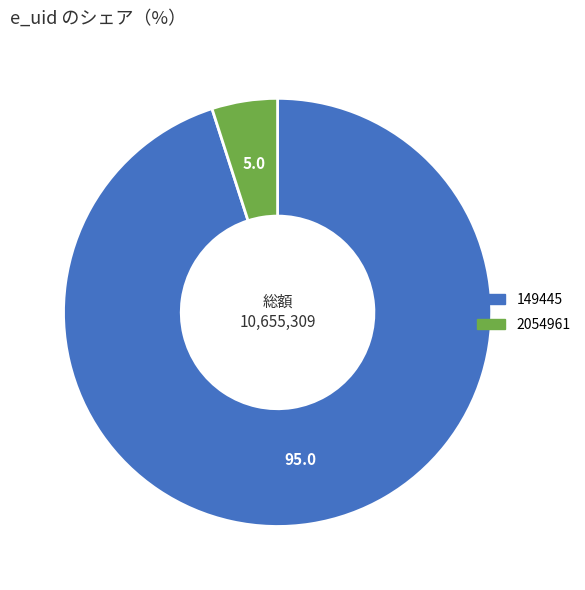

Which slice is the largest?

149445